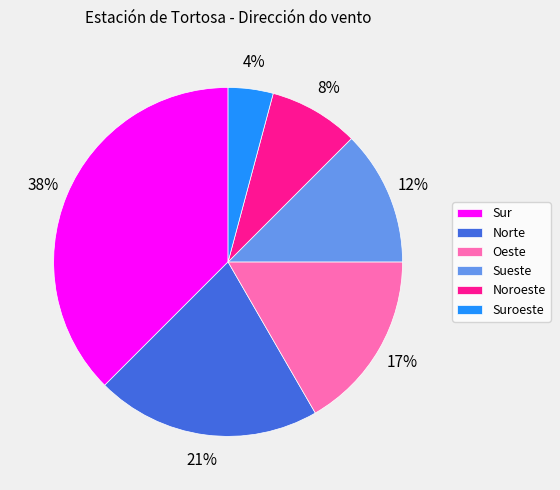

To the nearest percent, what is the average slice percentage?

17%